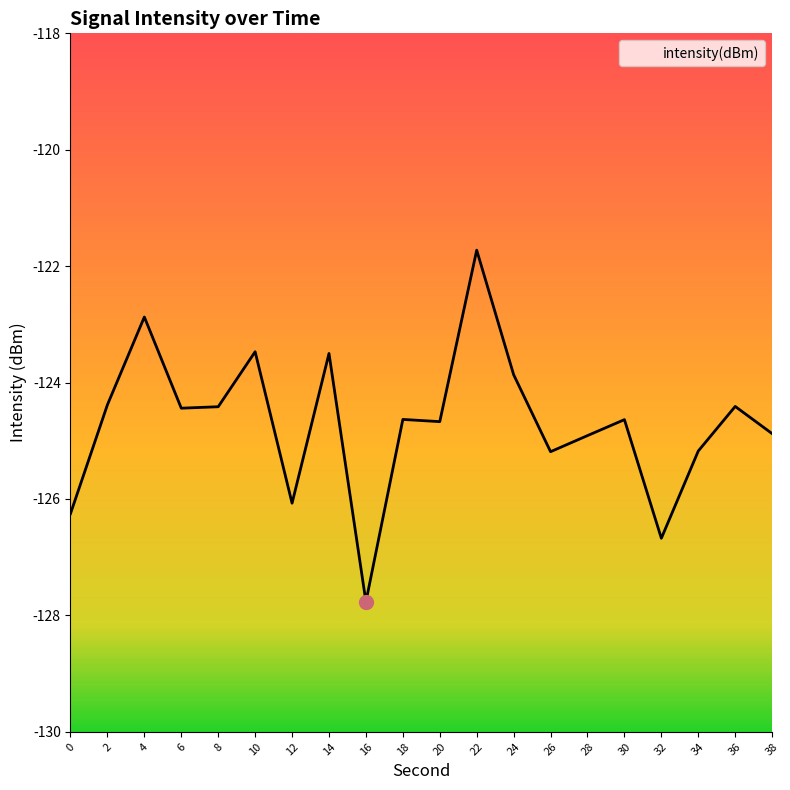

Reading left to right, what are all the values shown in this chart?

0=-126.3	2=-124.4	4=-122.9	6=-124.4	8=-124.4	10=-123.5	12=-126.1	14=-123.5	16=-127.8	18=-124.6	20=-124.7	22=-121.7	24=-123.9	26=-125.2	28=-124.9	30=-124.6	32=-126.7	34=-125.2	36=-124.4	38=-124.9